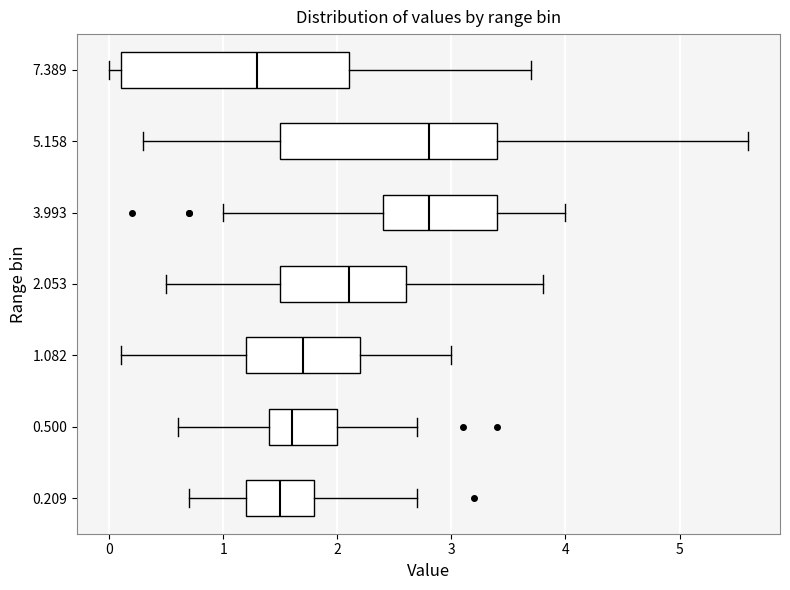

Where does the median line of the box at y = 5.158 sit on the x-axis? The values are not printed on the chart, so give them approximately, as read against the axis.

2.8